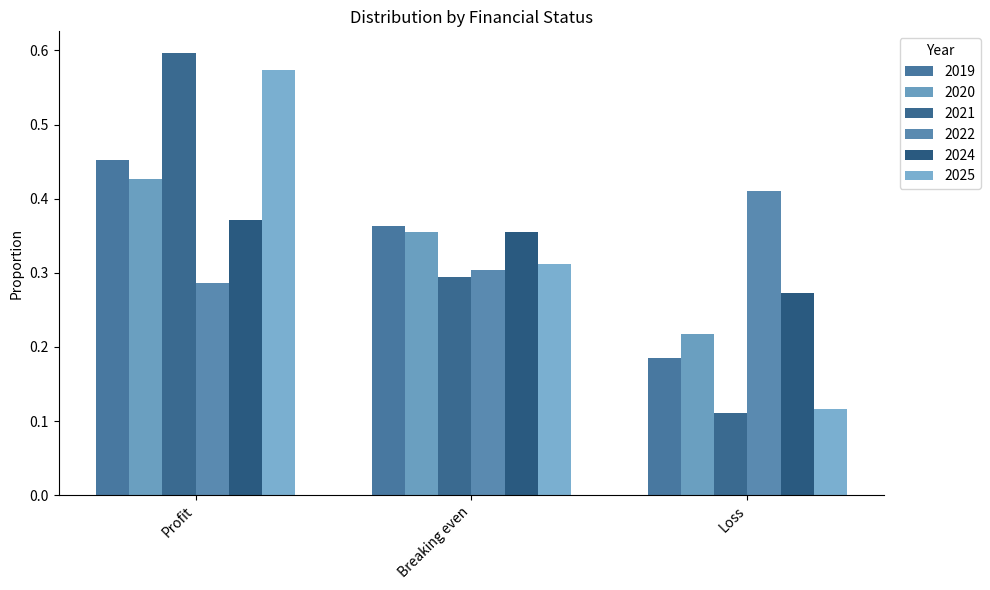

How many bars are there in each group?

6